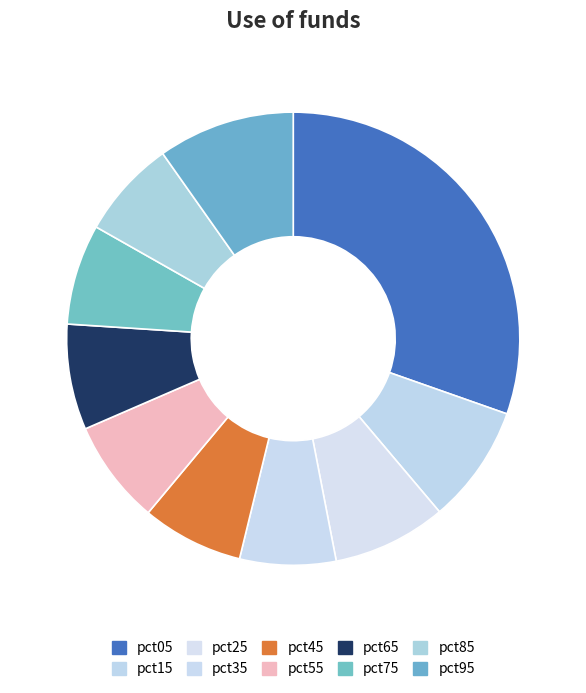

Combined, what portion of the pie is pct05 and pct25?

38.5%